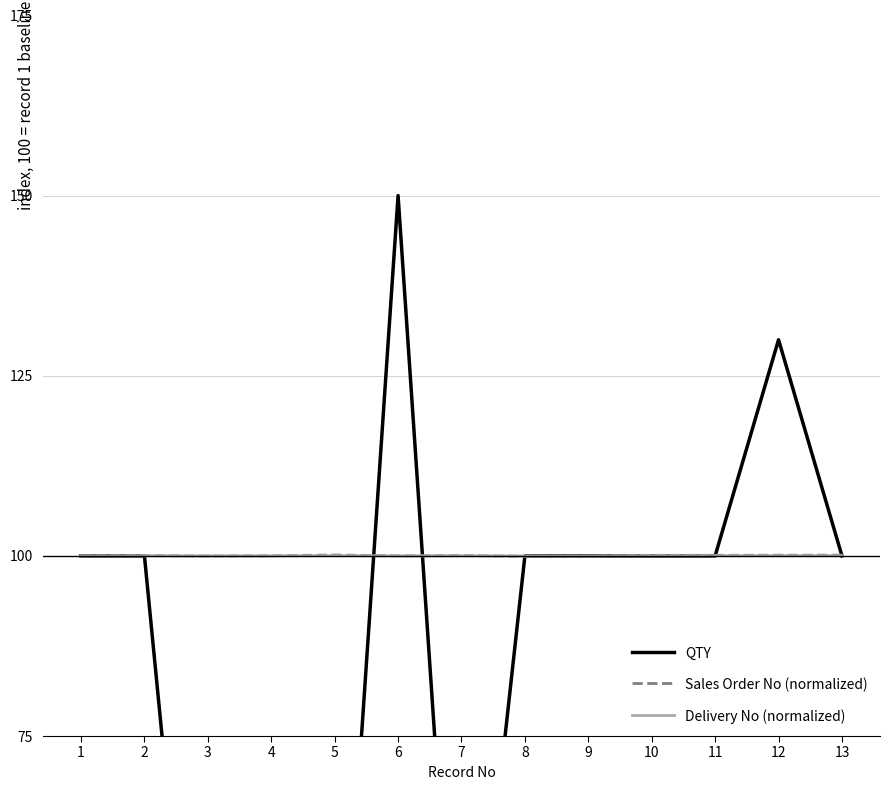

At which category does QTY reach its first local valley?

7